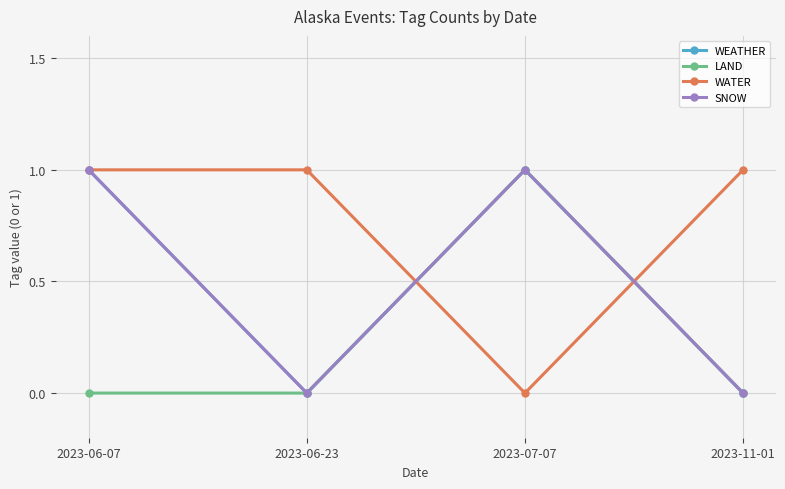

True or false: LAND and SNOW intersect in this chart.

False